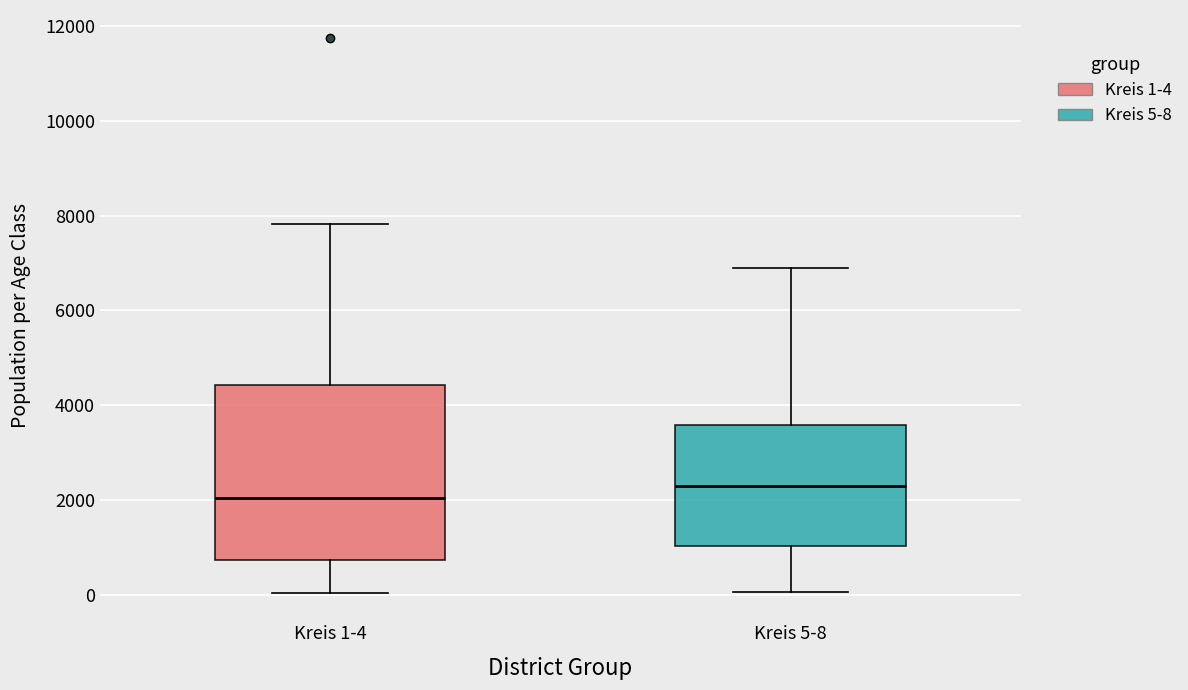

Where does the upper whisker of the box for Kreis 5-8 end on the y-axis? The values are not printed on the chart, so give them approximately, as read against the axis.

6800